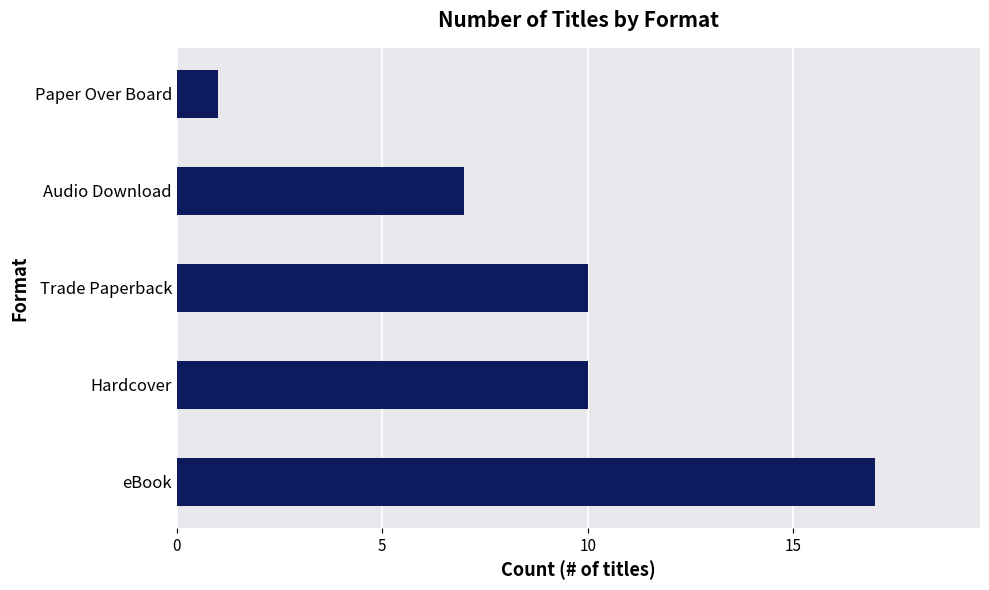

Between eBook and Audio Download, which is larger?

eBook